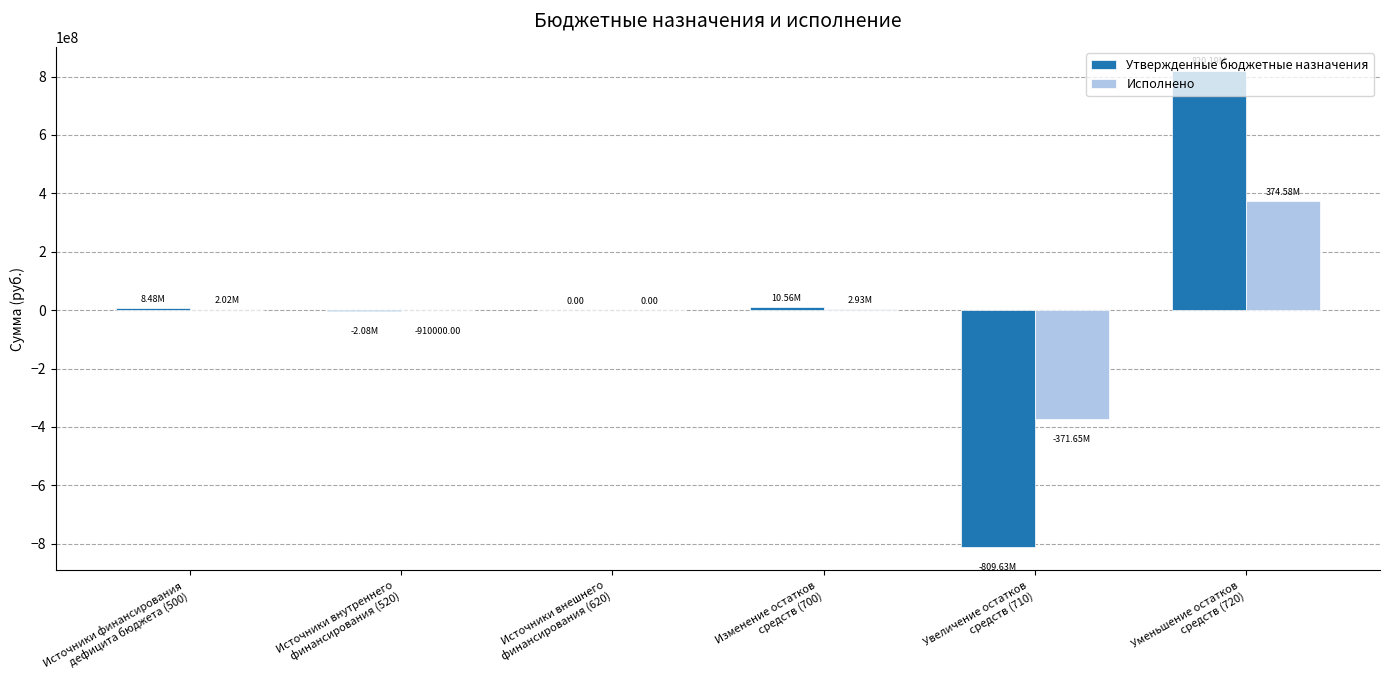

What is the sum of all Утвержденные бюджетные назначения values?

27516214.3